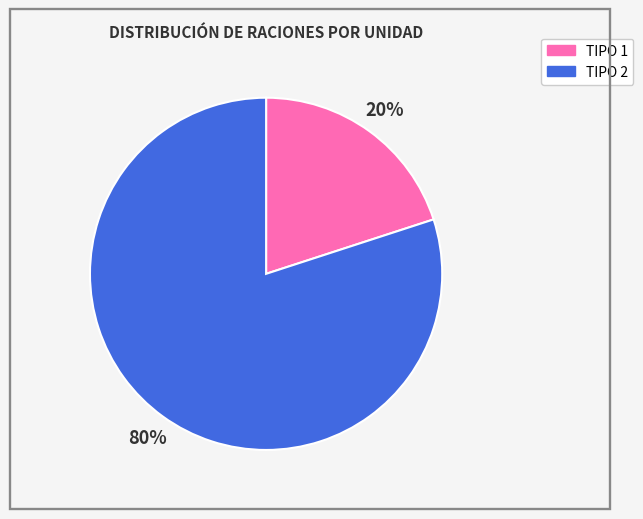

Which has a higher value, TIPO 2 or TIPO 1?

TIPO 2